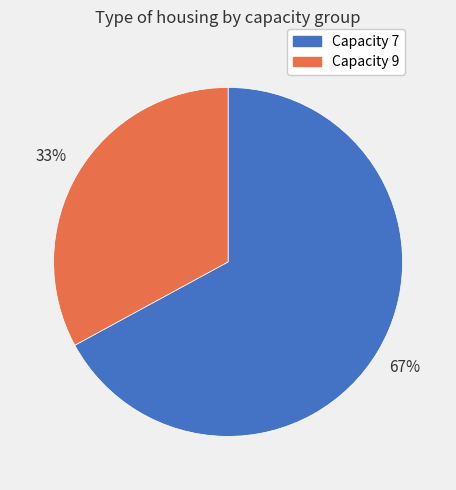

To the nearest percent, what is the difference between the largest and smallest slice percentages?

34%